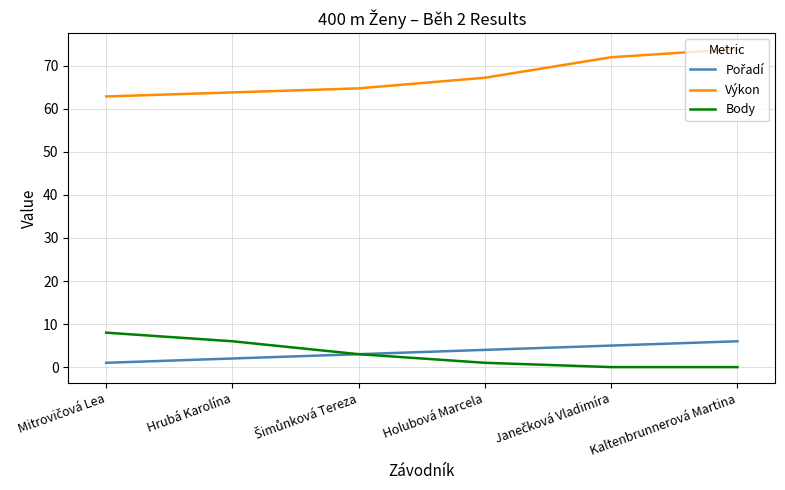

What is the difference between the highest and lowest values at Kaltenbrunnerová Martina?

73.9